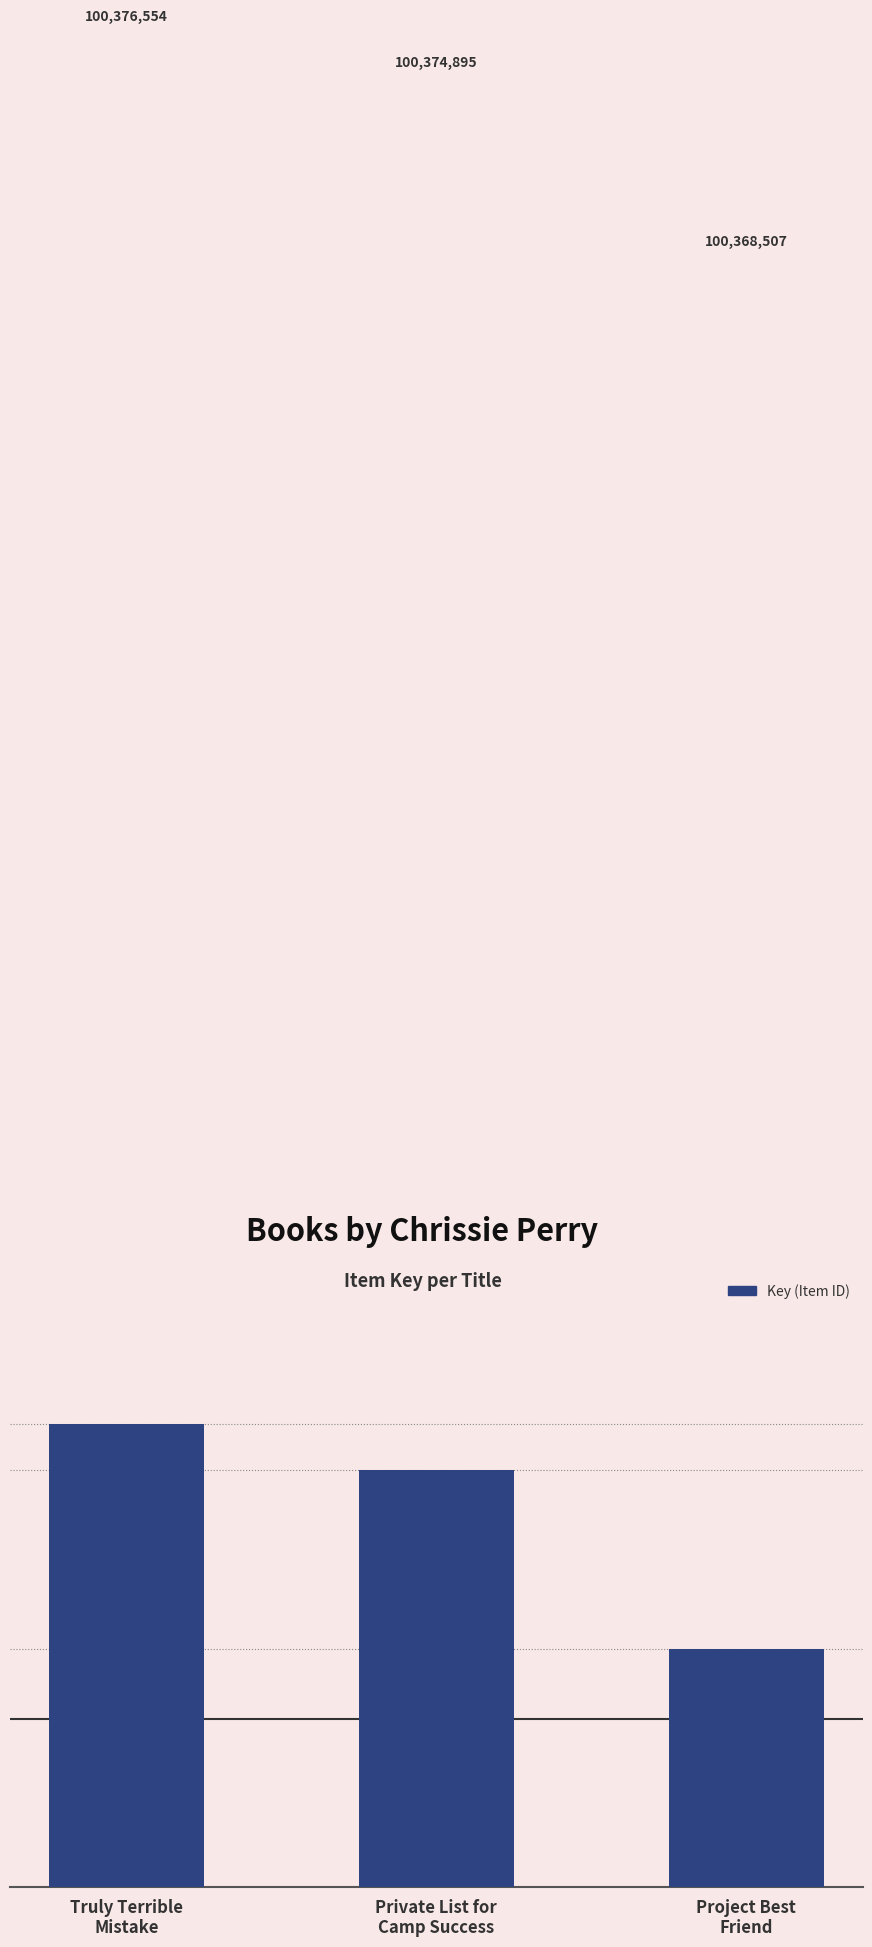

At which label is the value closest to 100372530?

Private List for
Camp Success